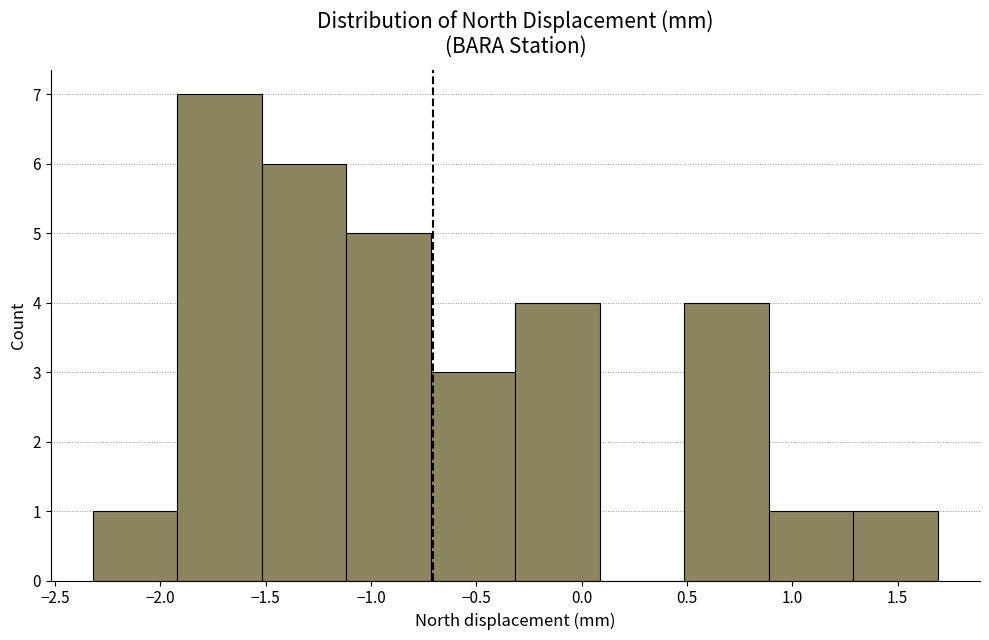

Which range on the x-axis has the tallest bar?

-1.9 to -1.5